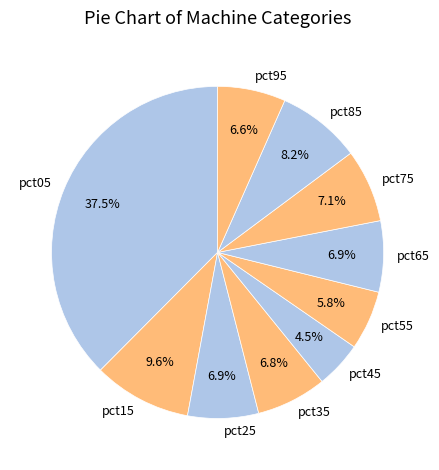

Does pct85 represent more than half of the total?

No